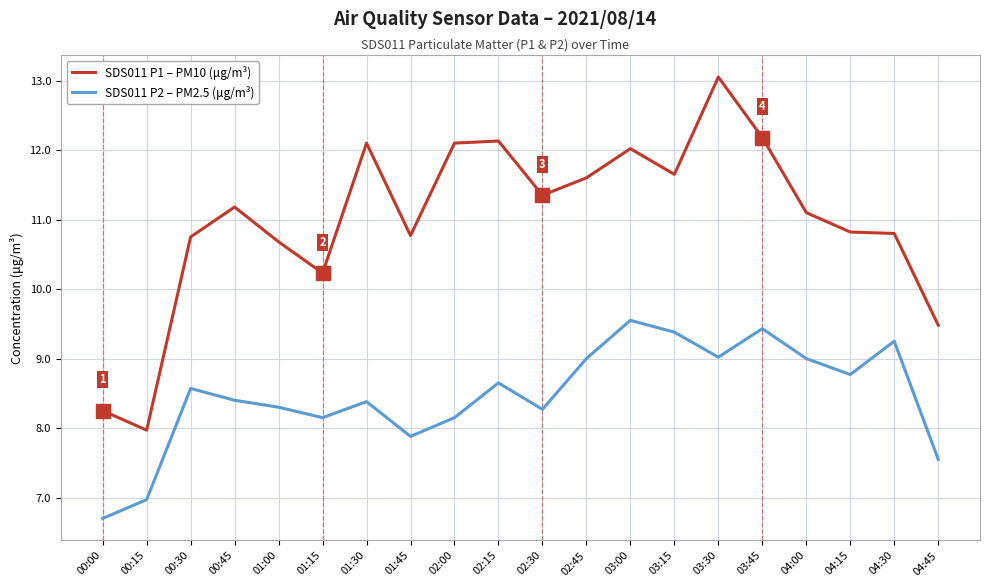

At which category is the sum across all series the highest?

03:30